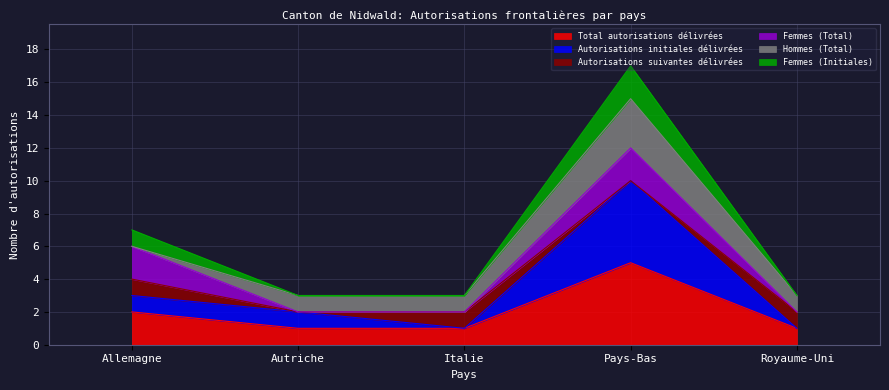

What is the label of the 2nd point from the right?

Pays-Bas